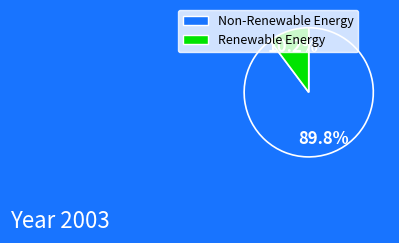

Which slice is the largest?

Non-Renewable Energy